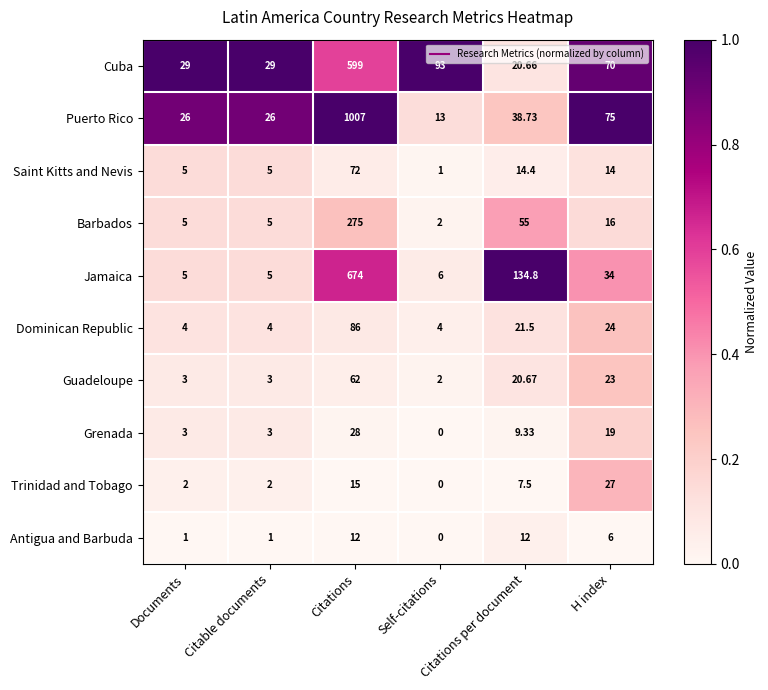

List the series in order of their peak value, highest first.

Puerto Rico, Jamaica, Cuba, Barbados, Dominican Republic, Saint Kitts and Nevis, Guadeloupe, Grenada, Trinidad and Tobago, Antigua and Barbuda